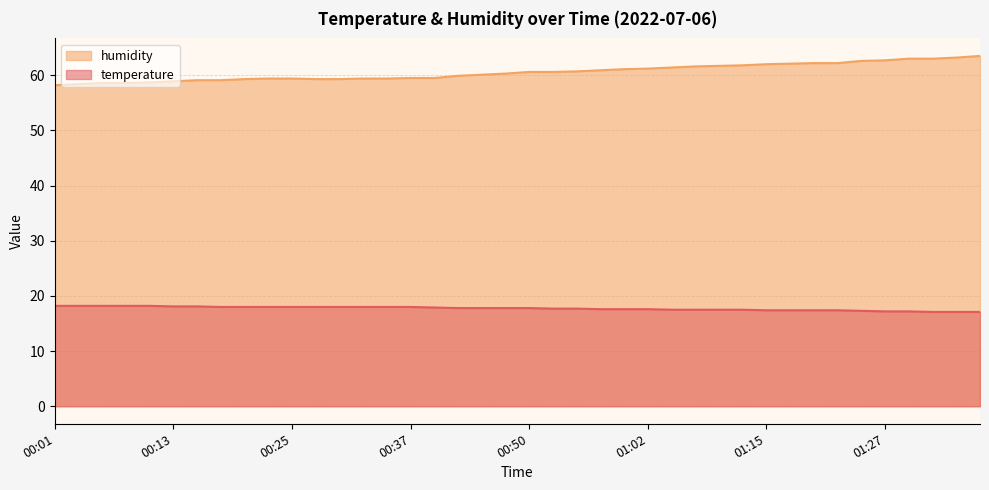

Reading right to left, what are all the values shown in this chart?

temperature: 01:37=17.1	01:34=17.1	01:32=17.1	01:29=17.2	01:27=17.2	01:24=17.3	01:22=17.4	01:20=17.4	01:17=17.4	01:15=17.4	01:12=17.5	01:10=17.5	01:07=17.5	01:05=17.5	01:02=17.6	01:00=17.6	00:57=17.6	00:55=17.7	00:52=17.7	00:50=17.8	00:47=17.8	00:45=17.8	00:42=17.8	00:40=17.9	00:37=18.0	00:35=18.0	00:33=18.0	00:30=18.0	00:28=18.0	00:25=18.0	00:23=18.0	00:20=18.0	00:18=18.0	00:16=18.1	00:13=18.1	00:11=18.2	00:08=18.2	00:06=18.2	00:03=18.2	00:01=18.2
humidity: 01:37=63.5	01:34=63.2	01:32=63.0	01:29=63.0	01:27=62.7	01:24=62.6	01:22=62.2	01:20=62.2	01:17=62.1	01:15=62.0	01:12=61.8	01:10=61.7	01:07=61.6	01:05=61.4	01:02=61.2	01:00=61.1	00:57=60.9	00:55=60.7	00:52=60.6	00:50=60.6	00:47=60.3	00:45=60.1	00:42=59.9	00:40=59.5	00:37=59.5	00:35=59.4	00:33=59.4	00:30=59.3	00:28=59.3	00:25=59.4	00:23=59.4	00:20=59.3	00:18=59.1	00:16=59.1	00:13=58.9	00:11=58.7	00:08=58.6	00:06=58.6	00:03=58.4	00:01=58.2